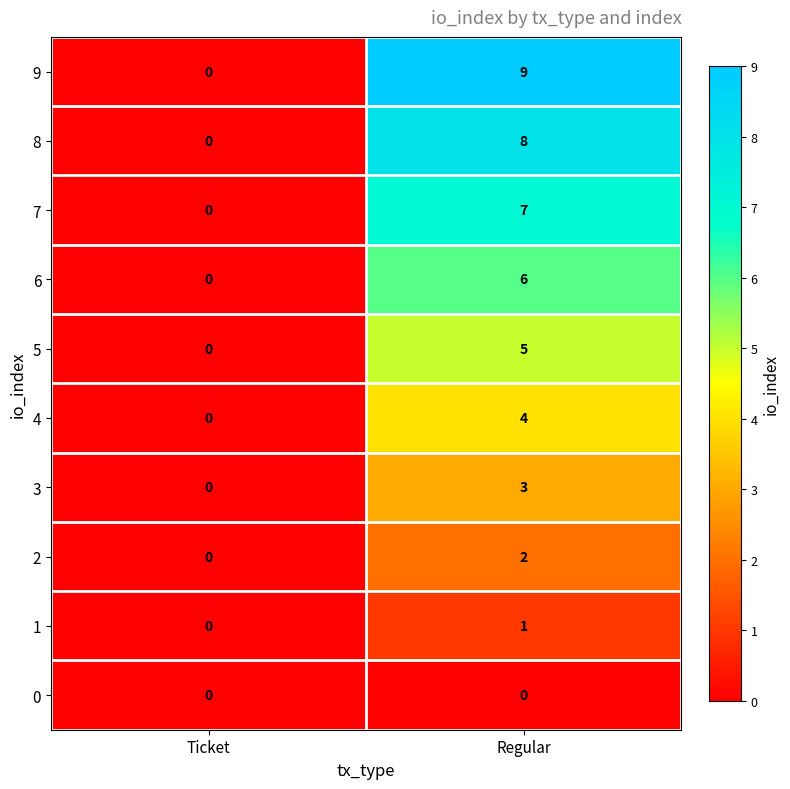

What is the difference between the maximum and minimum values in the 3 series?

3